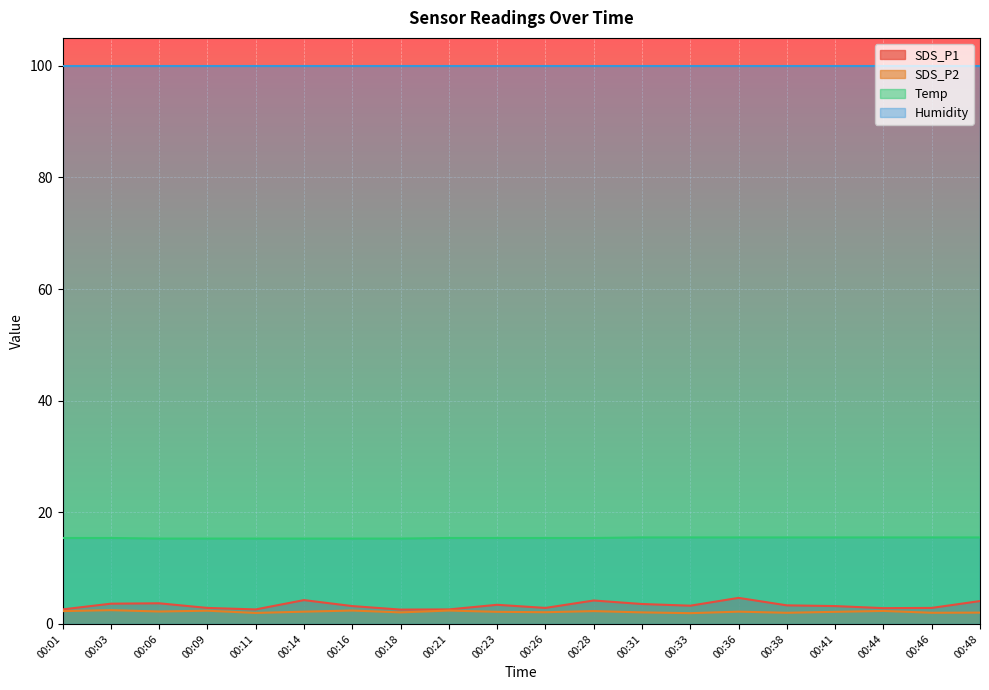

Where does the SDS_P2 series first go above 2?

00:01